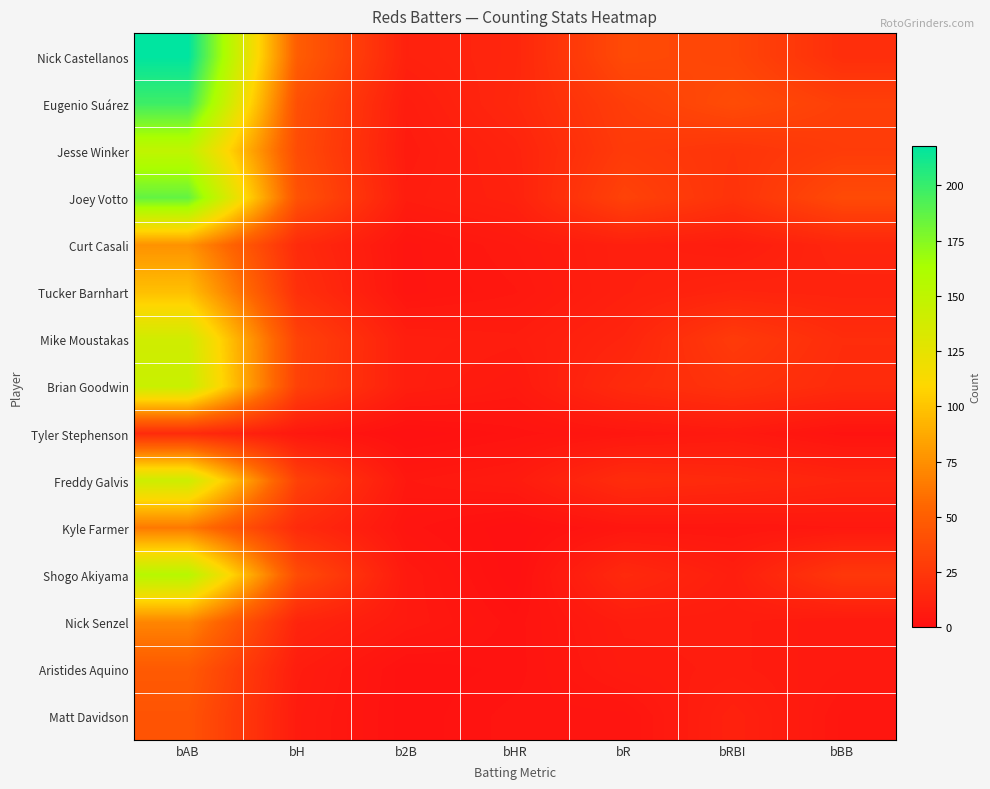

Which series has the widest spread of values?

Nick Castellanos